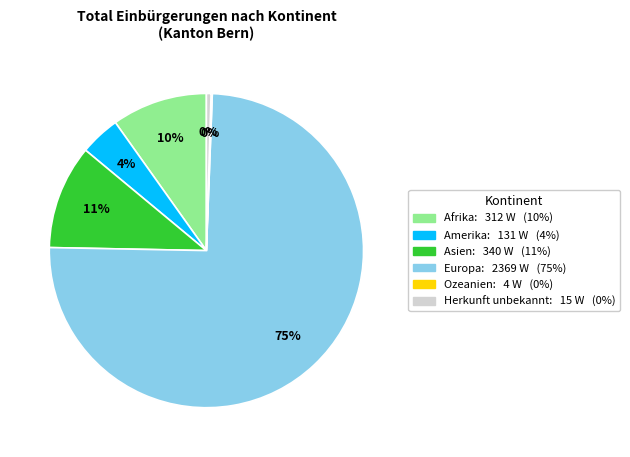

The Herkunft unbekannt slice represents 14% of the pie. True or false?

False